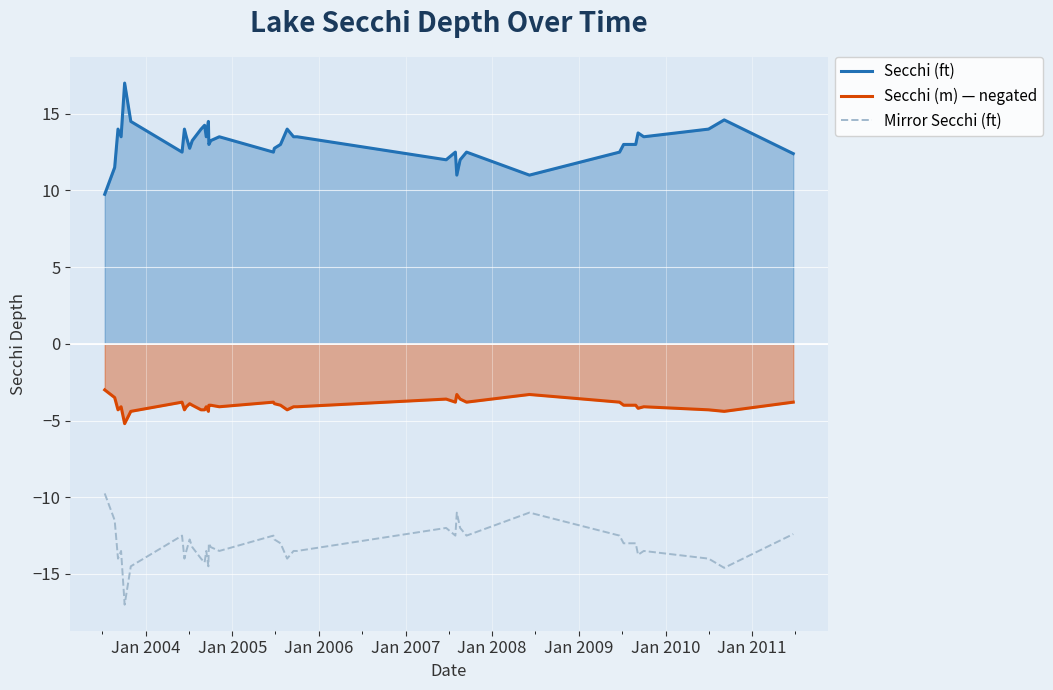

What is the difference between the maximum and minimum values in the Secchi (ft) series?

7.2